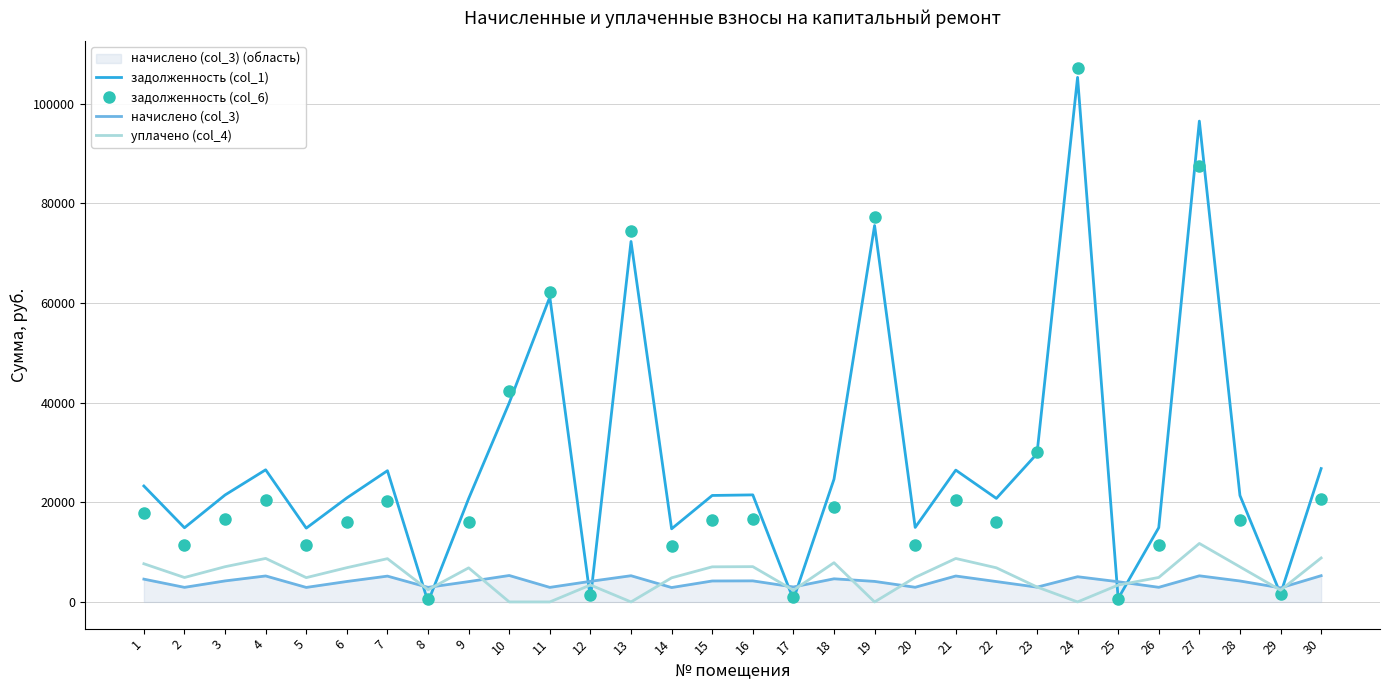

Reading left to right, what are all the values shown in this chart?

задолженность (col_1): 1=23265.8	2=14883.7	3=21463.9	4=26516.7	5=14805.4	6=20876.4	7=26334.4	8=0.0	9=20738.8	10=39954.6	11=61174.8	12=689.0	13=72335.7	14=14673.7	15=21364.9	16=21482.3	17=499.8	18=24623.2	19=75535.8	20=14947.6	21=26451.9	22=20777.8	23=29729.2	24=105267.7	25=676.1	26=14908.5	27=96492.3	28=21364.9	29=1602.5	30=26764.8
задолженность (col_6): 1=17934.4	2=11473.1	3=16545.4	4=20440.4	5=11412.7	6=16092.5	7=20293.2	8=487.5	9=15981.3	10=42421.2	11=62281.3	12=1378.6	13=74539.1	14=11307.6	15=16463.8	16=16554.2	17=1001.7	18=19122.9	19=77149.4	20=11518.6	21=20383.9	22=16011.4	23=30012.4	24=107176.3	25=676.1	26=11488.5	27=87482.1	28=16463.8	29=1602.5	30=20625.0
начислено (col_3): 1=4572.6	2=2925.2	3=4218.5	4=5211.5	5=2909.8	6=4103.0	7=5180.8	8=2925.2	9=4079.9	10=5303.9	11=2917.6	12=4133.8	13=5257.7	14=2886.8	15=4203.1	16=4226.2	17=3002.2	18=4641.9	19=4118.5	20=2940.7	21=5203.9	22=4087.6	23=2963.8	24=5057.6	25=4056.8	26=2932.9	27=5242.3	28=4203.1	29=2825.2	30=5265.4
уплачено (col_4): 1=7661.4	2=4901.2	3=7068.1	4=8731.9	5=4875.4	6=6874.6	7=8681.0	8=2437.7	9=6836.5	10=0.0	11=0.0	12=3398.1	13=0.0	14=4837.1	15=7042.9	16=7081.6	17=2351.6	18=7870.4	19=0.0	20=4927.4	21=8719.8	22=6849.4	23=3000.0	24=0.0	25=3380.7	26=4914.5	27=11733.6	28=7042.9	29=2354.3	30=8822.9